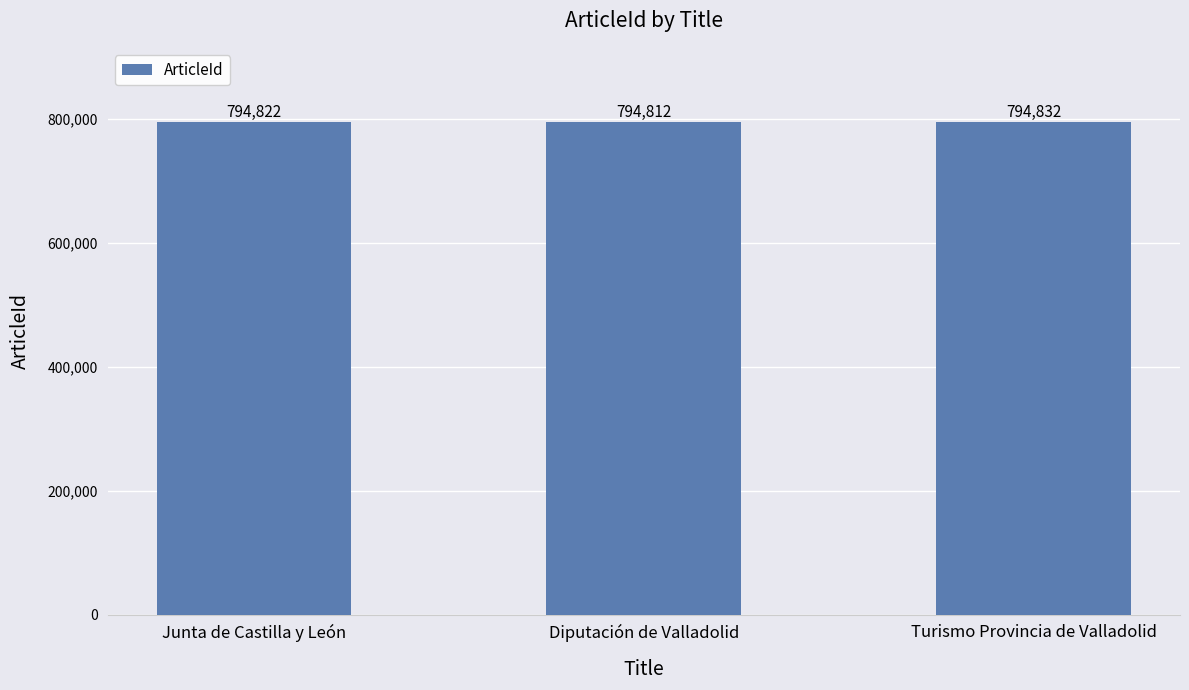

At which category does the chart reach its minimum across all series?

Diputación de Valladolid